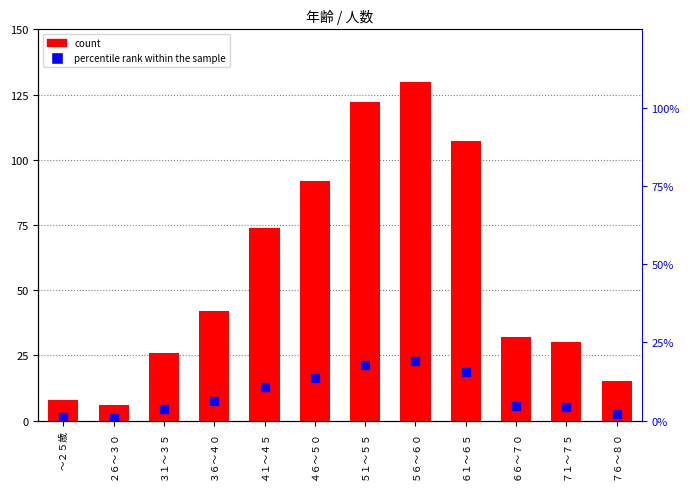

At how many categories does at least one series exceed 24?

9